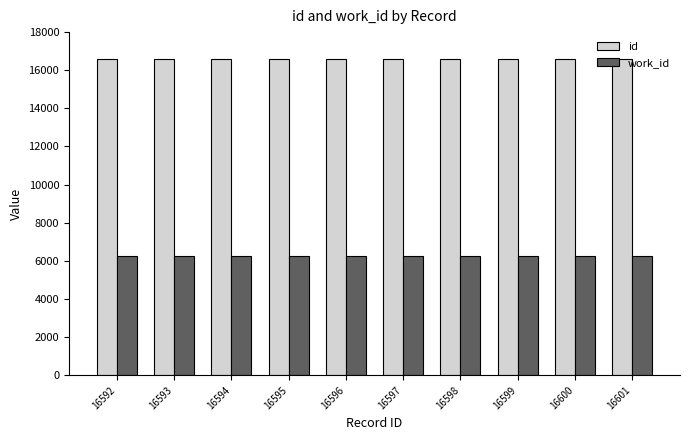

What is the spread (max minus min) of values at 16594?

10324